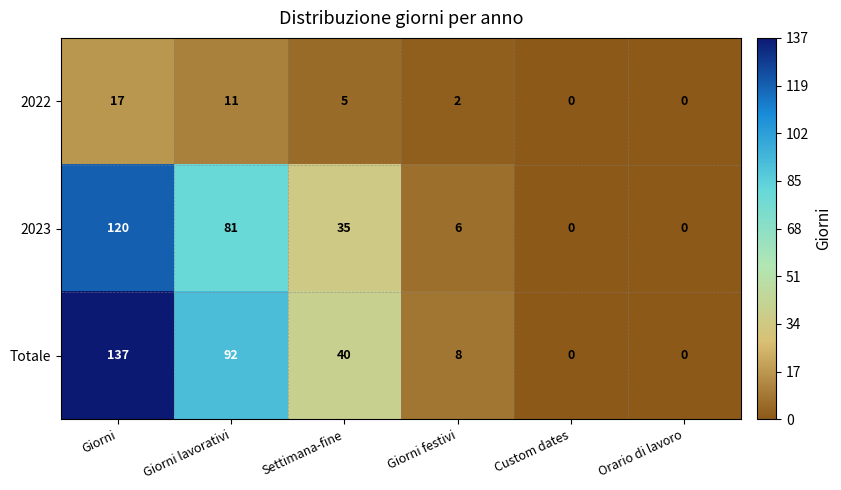

What is the maximum value shown in the chart?

137